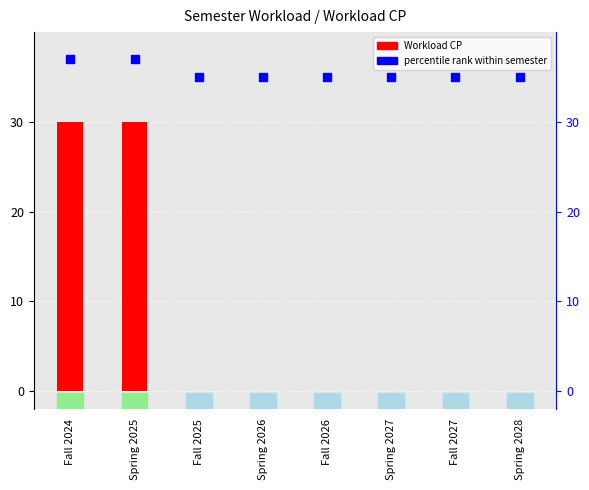

At which category is the sum across all series the highest?

Fall 2024